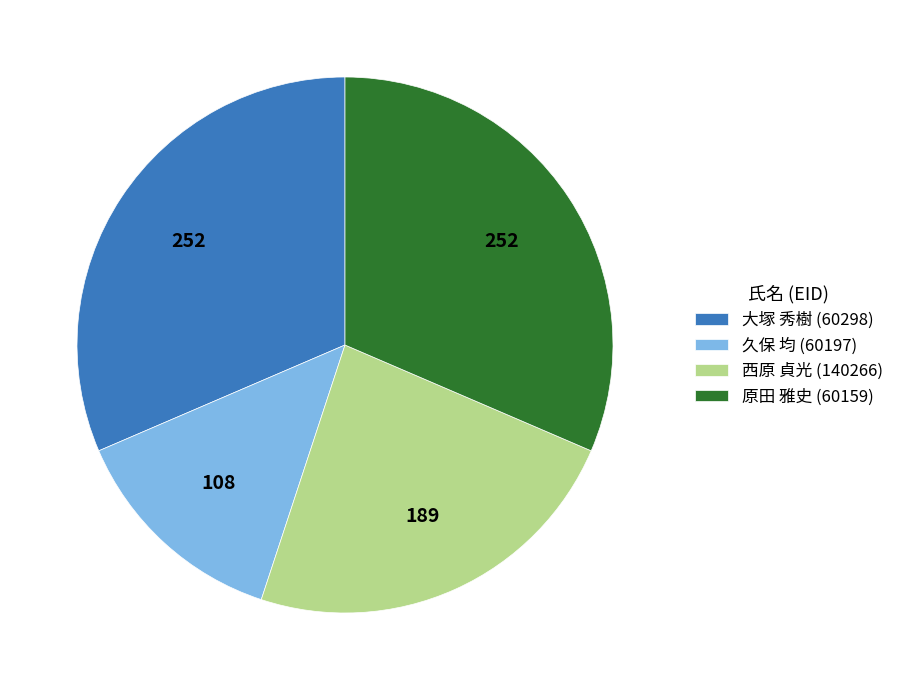

Is there a majority slice in this chart?

No